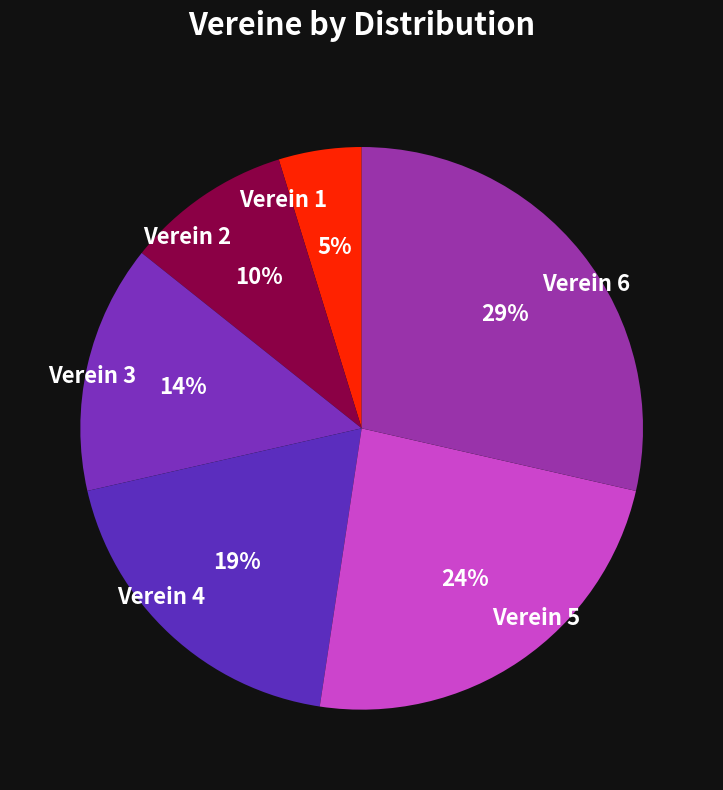

Combined, do Verein 1 and Verein 5 account for over 50%?

No